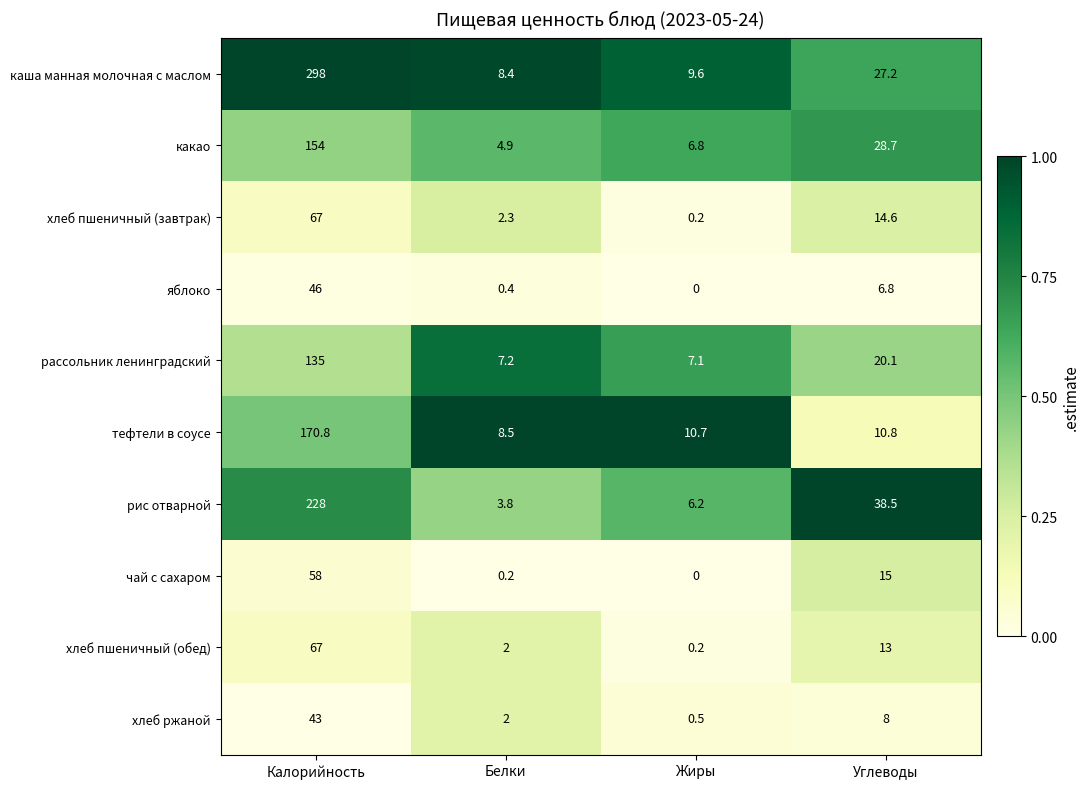

Count the number of data series in this chart.

10